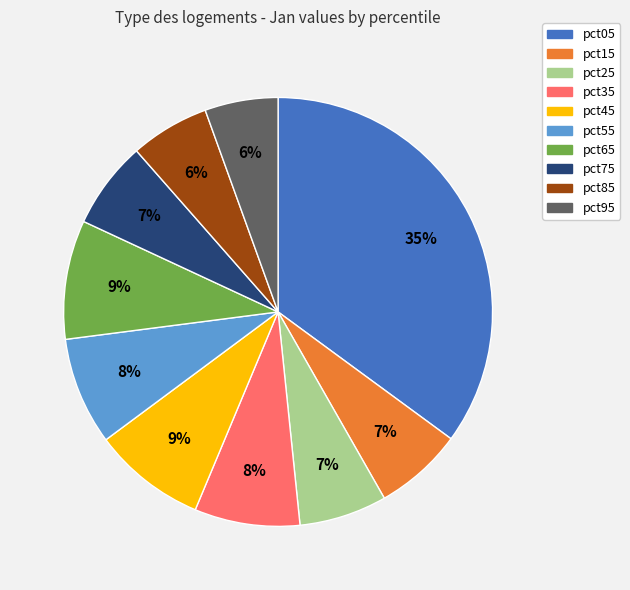

Which slice is the largest?

pct05